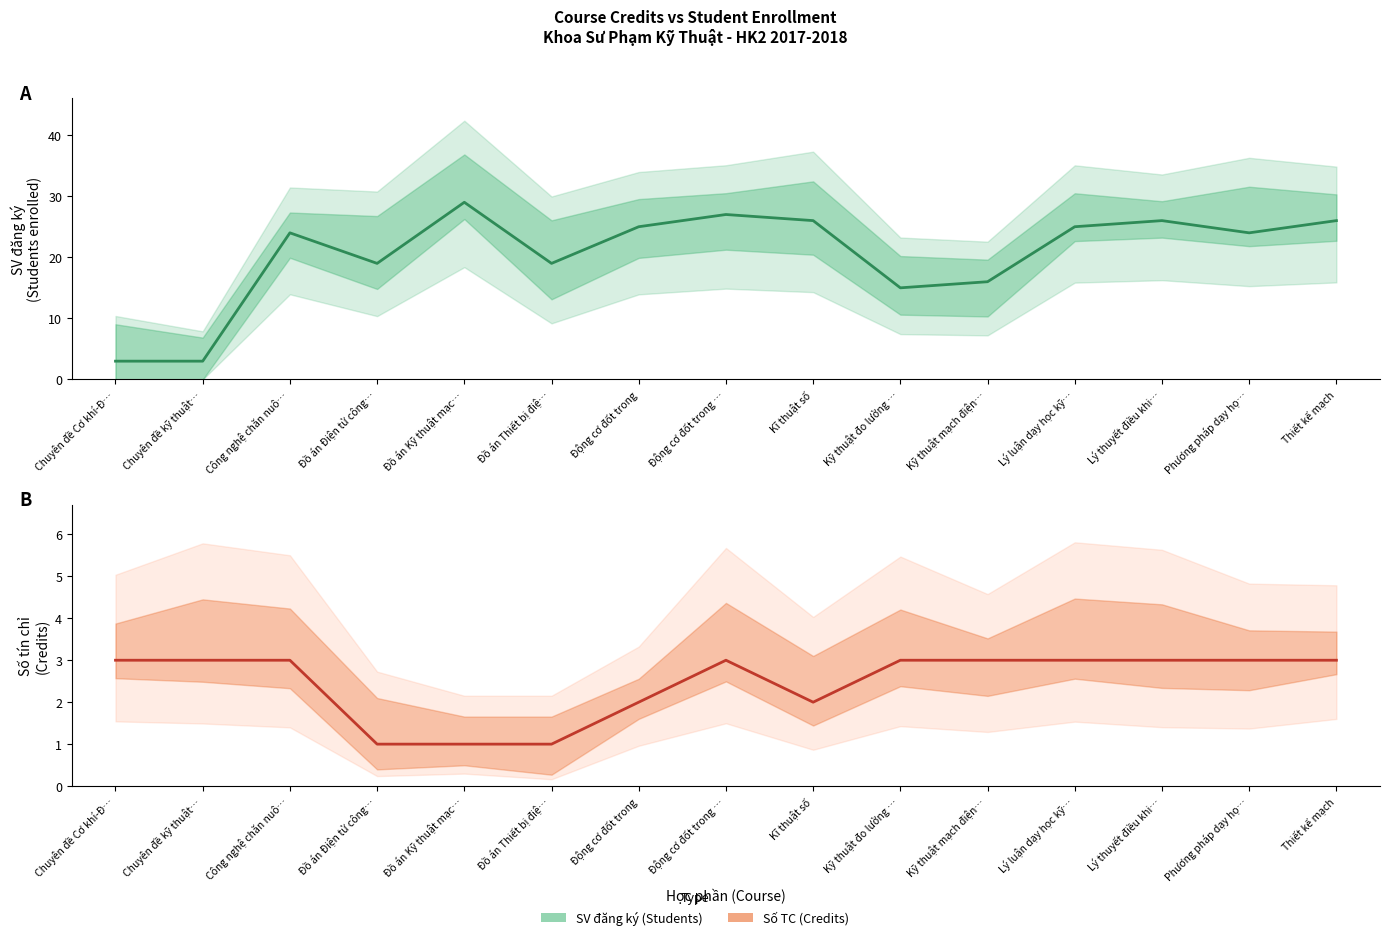

Is it true that Estimate equals 24 at Phương pháp dạy họ…?

True